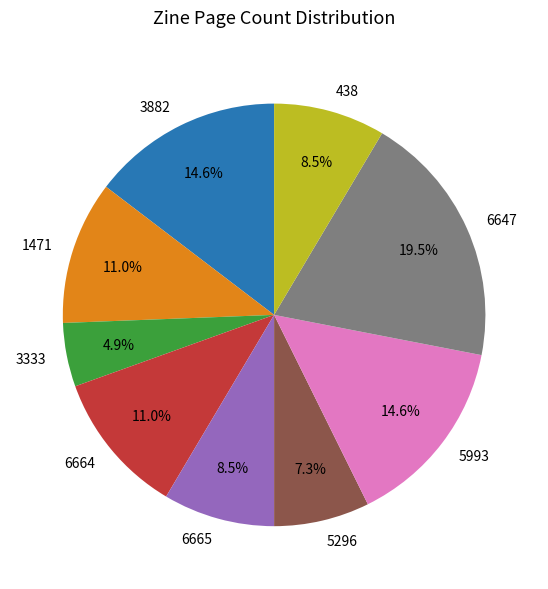

How many slices are in this pie chart?

9